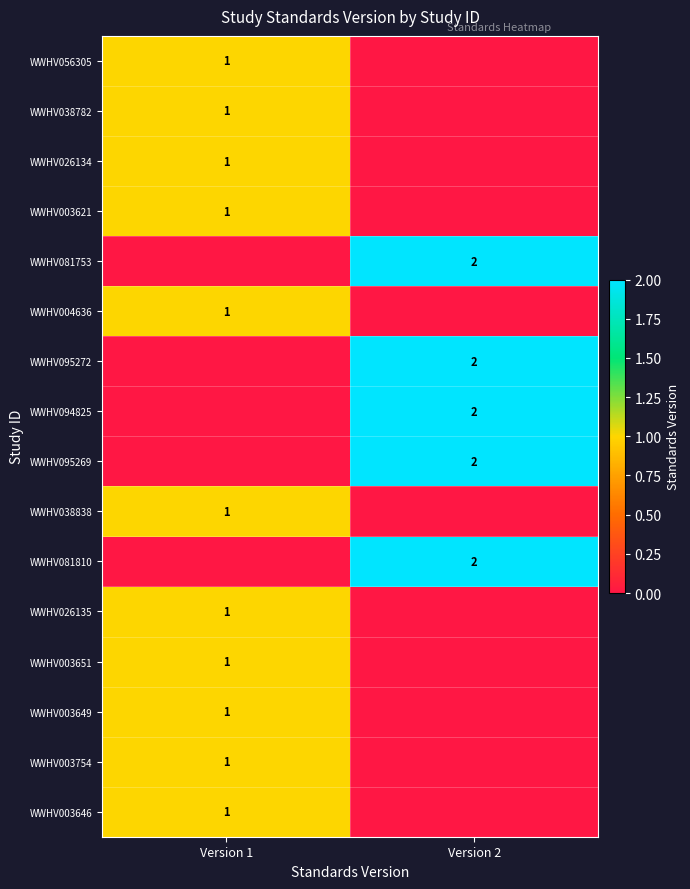

How many categories are shown in the chart?

2